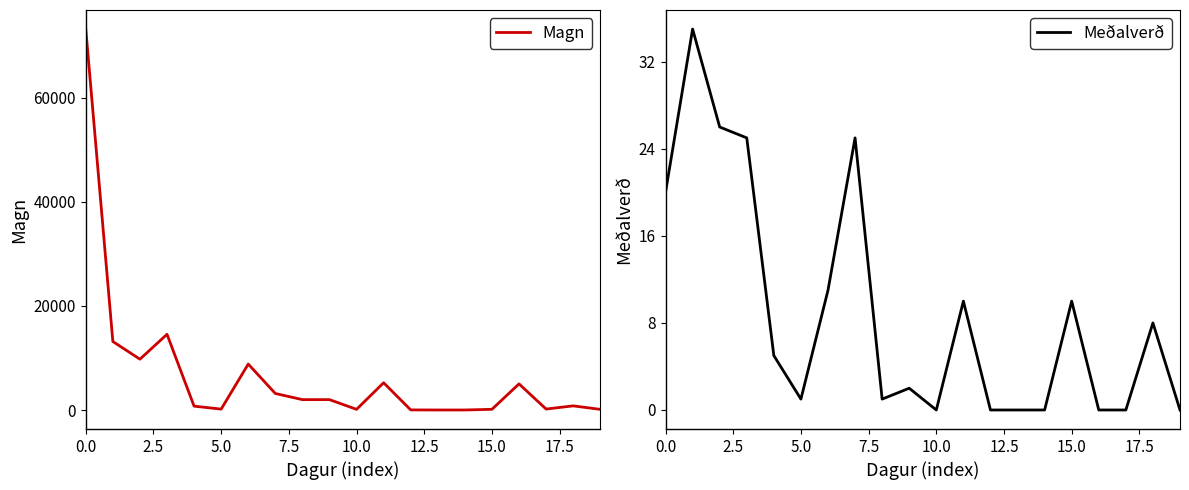

How many positive values does the Meðalverð series have?

13